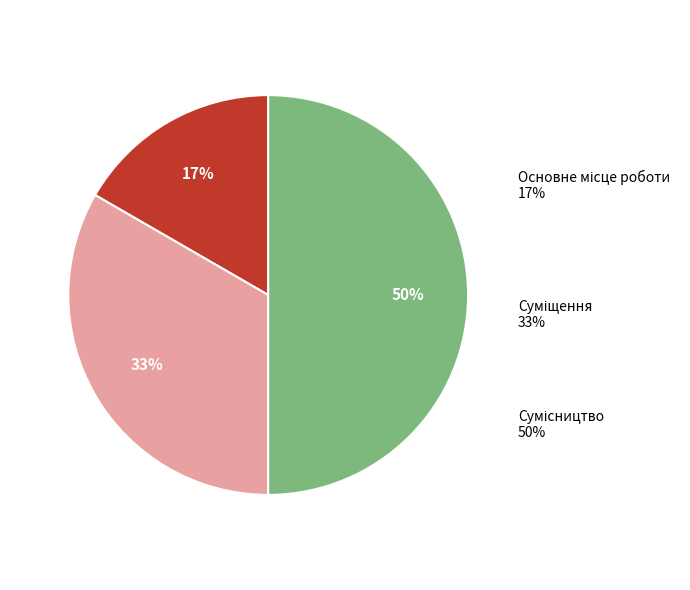

To the nearest percent, what is the difference between the Сумісництво and Основне місце роботи slice percentages?

33%